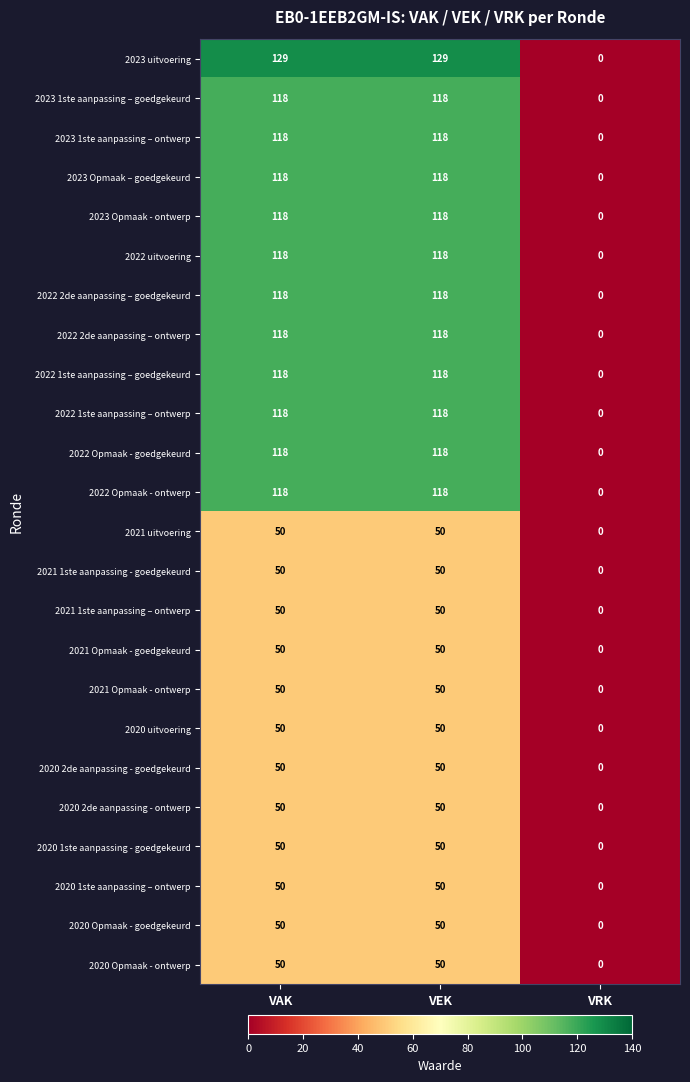

The value of 2023 1ste aanpassing – goedgekeurd at VEK is 36. True or false?

False